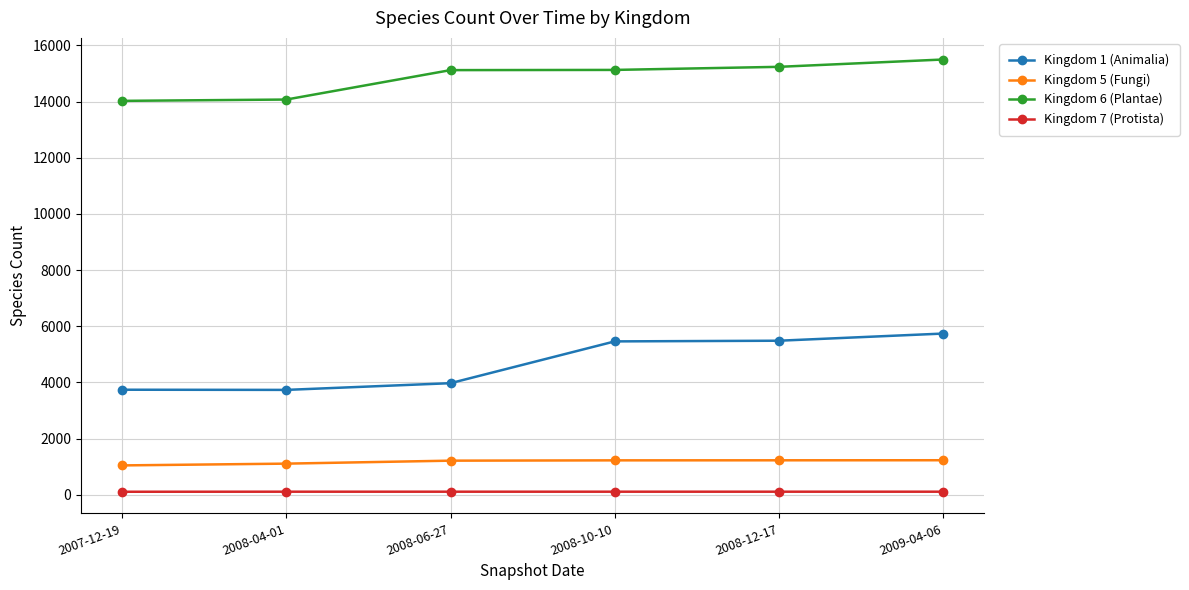

In Kingdom 1 (Animalia), how many points are lower than both neighbors (excluding endpoints)?

1